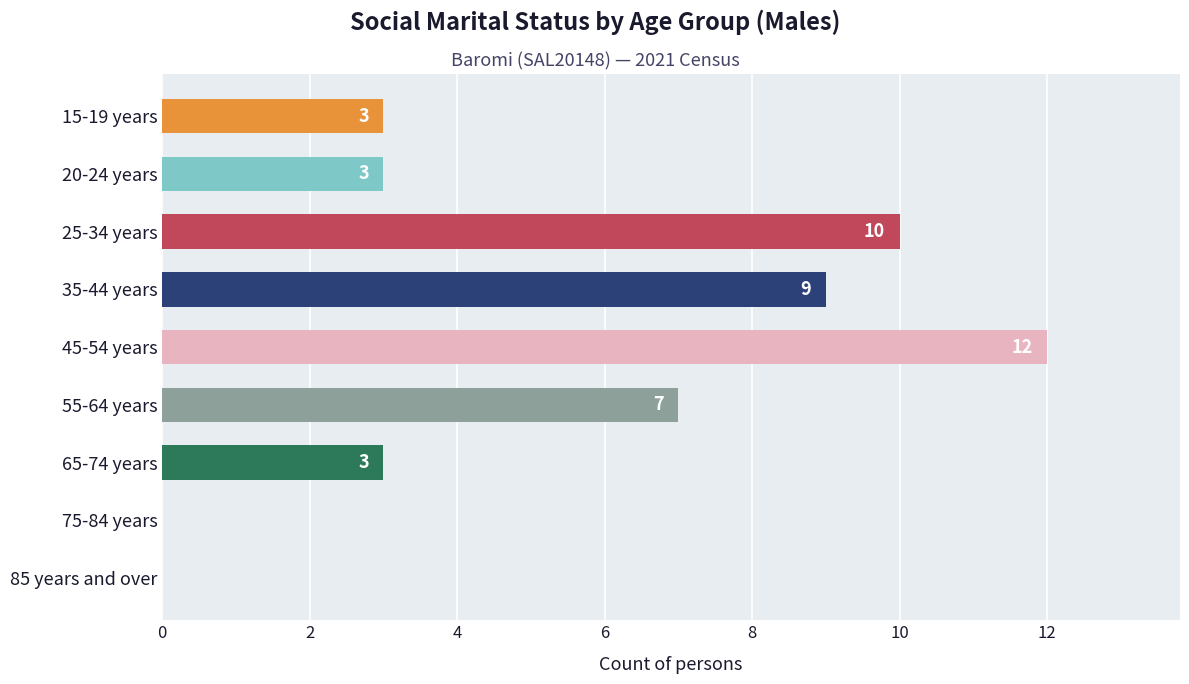

What is the greatest value displayed?

12